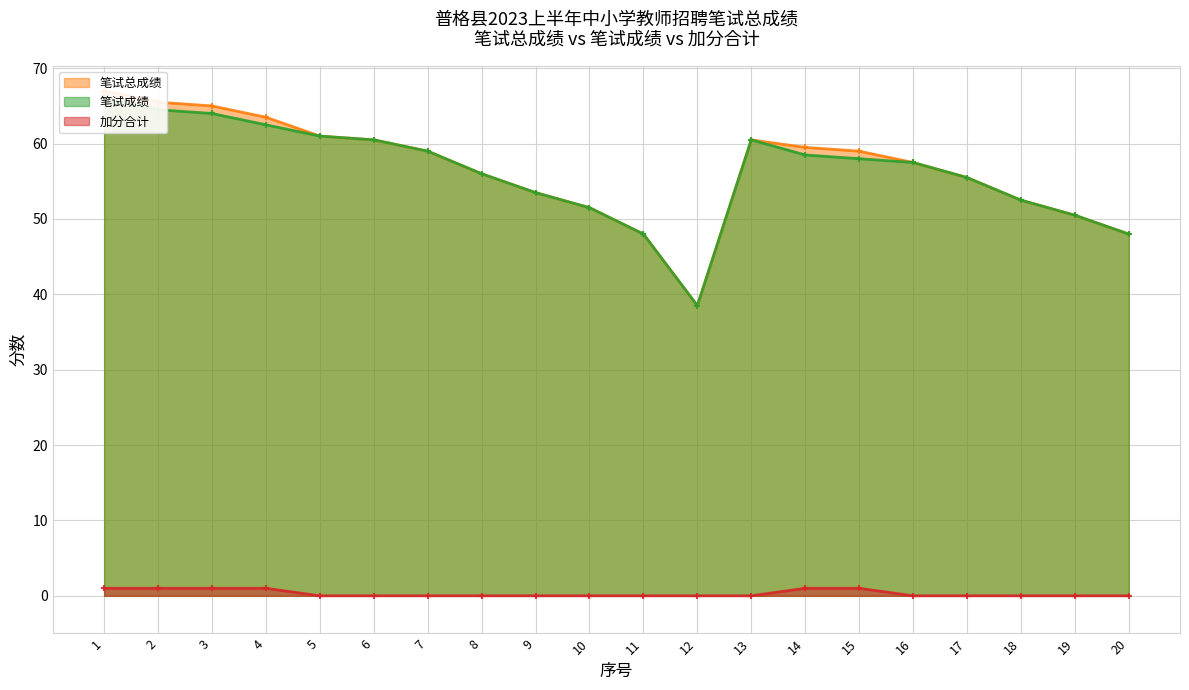

True or false: 加分合计 and 笔试总成绩 cross at least once.

False